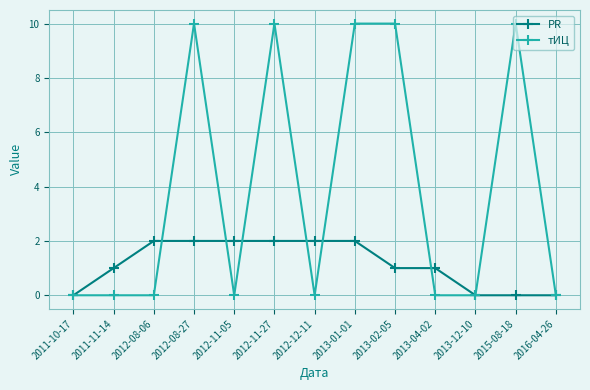

What is the label of the 12th point from the right?

2011-11-14